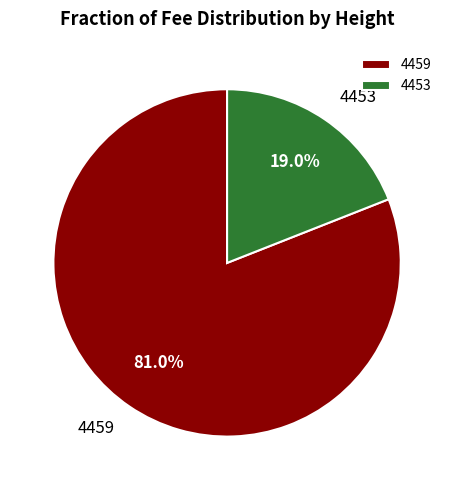

Does 4459 represent more than half of the total?

Yes